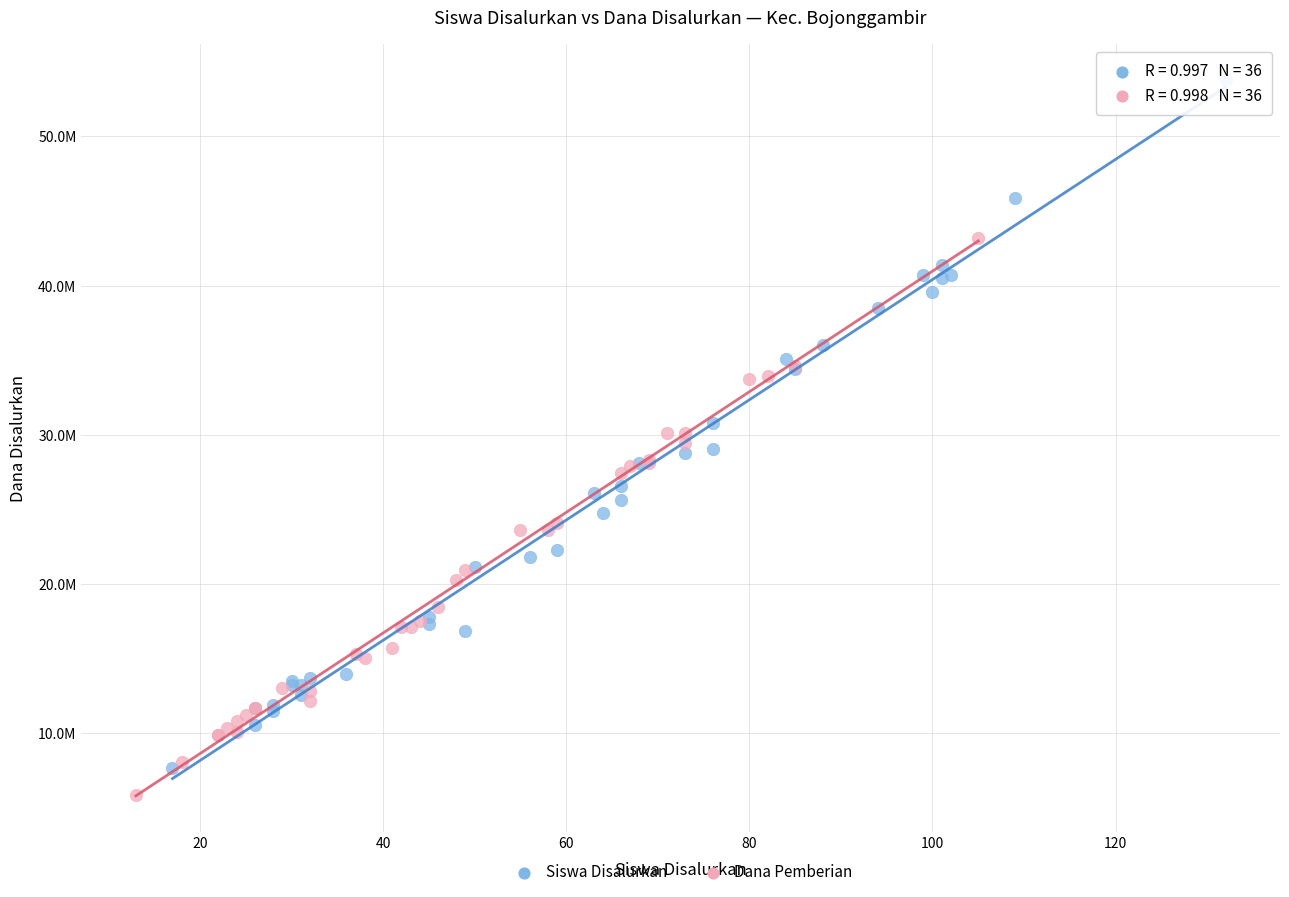

What are all the series names shown in the legend?

Siswa Disalurkan, Dana Pemberian